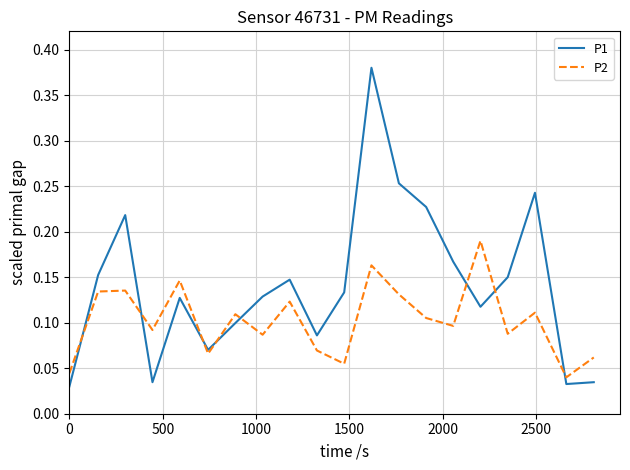

Which series has the largest total across all categories?

P1